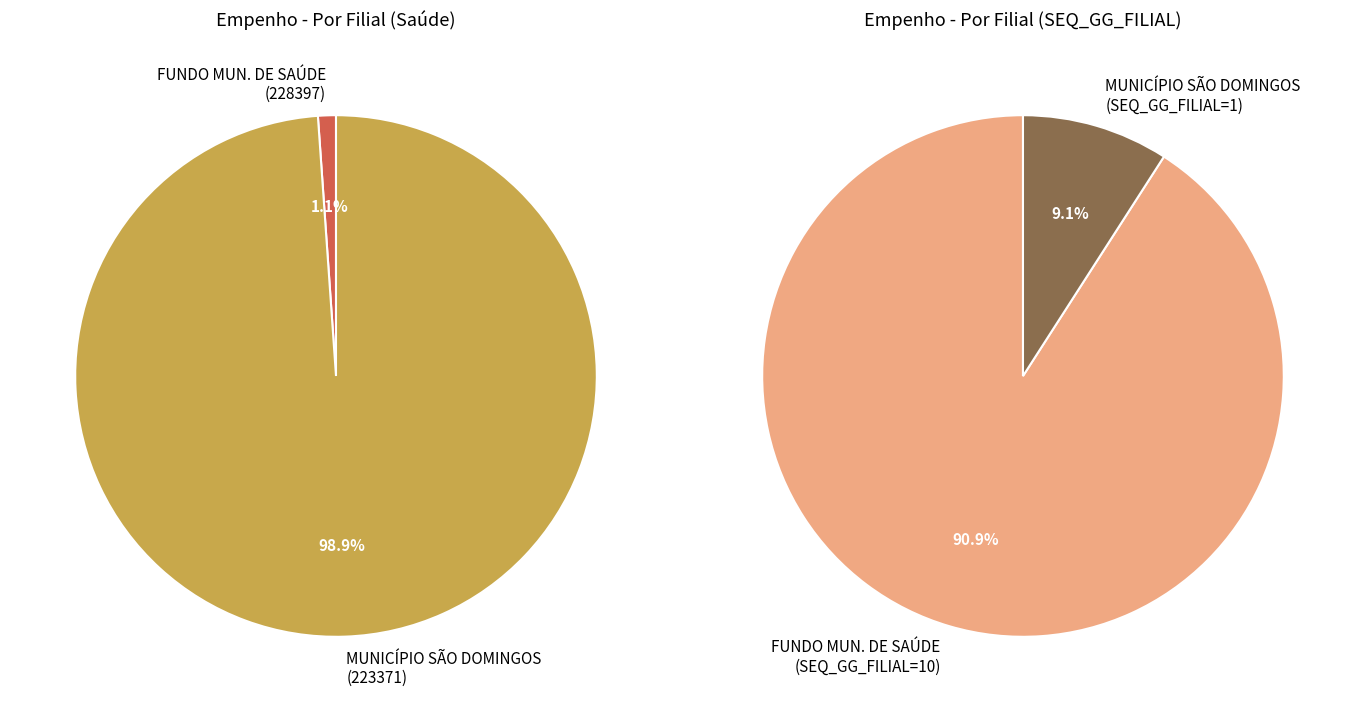

How many segments does this pie chart have?

2